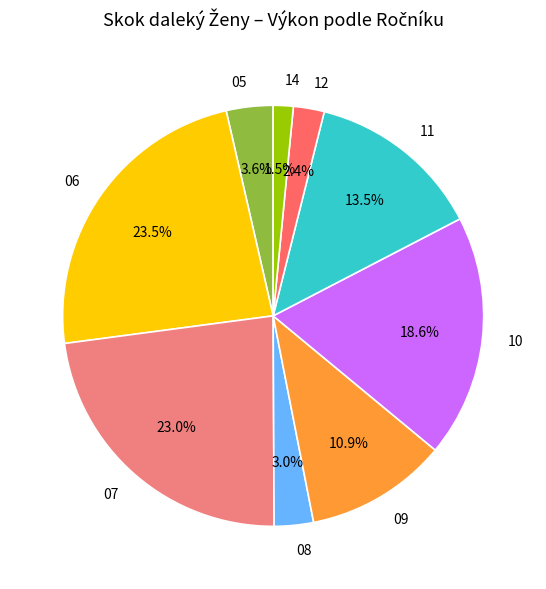

Is the sum of 14 and 06 greater than half?

No